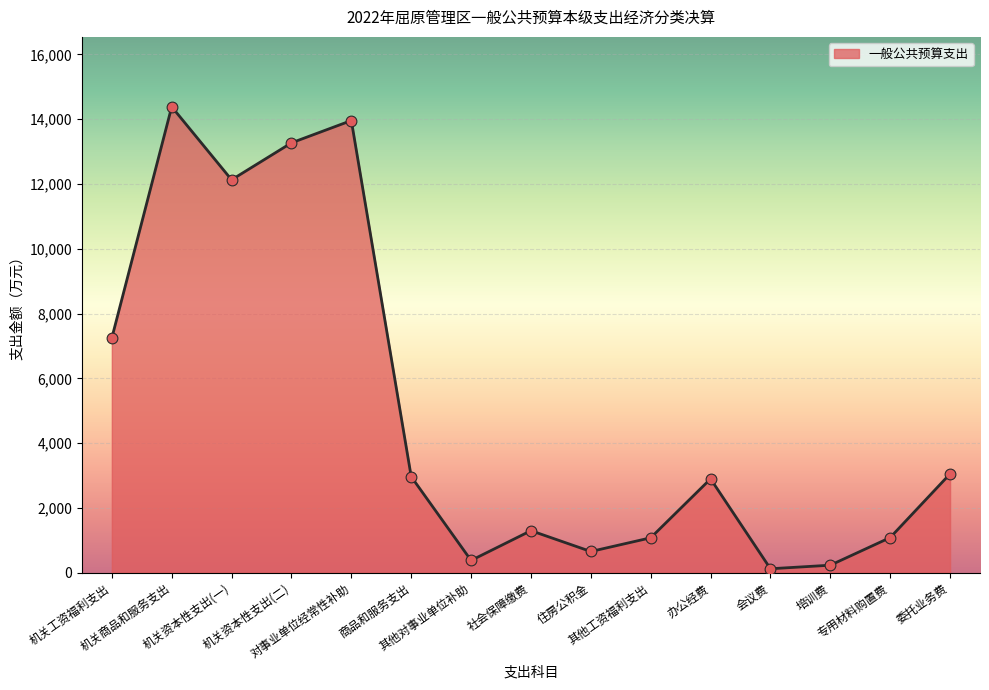

Which has a higher value, 商品和服务支出 or 其他对事业单位补助?

商品和服务支出